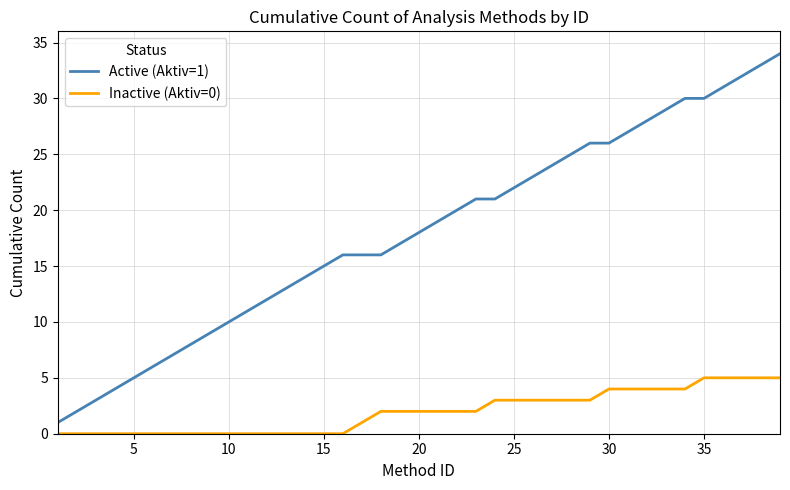

Which series has the largest range (max minus min)?

Active (Aktiv=1)